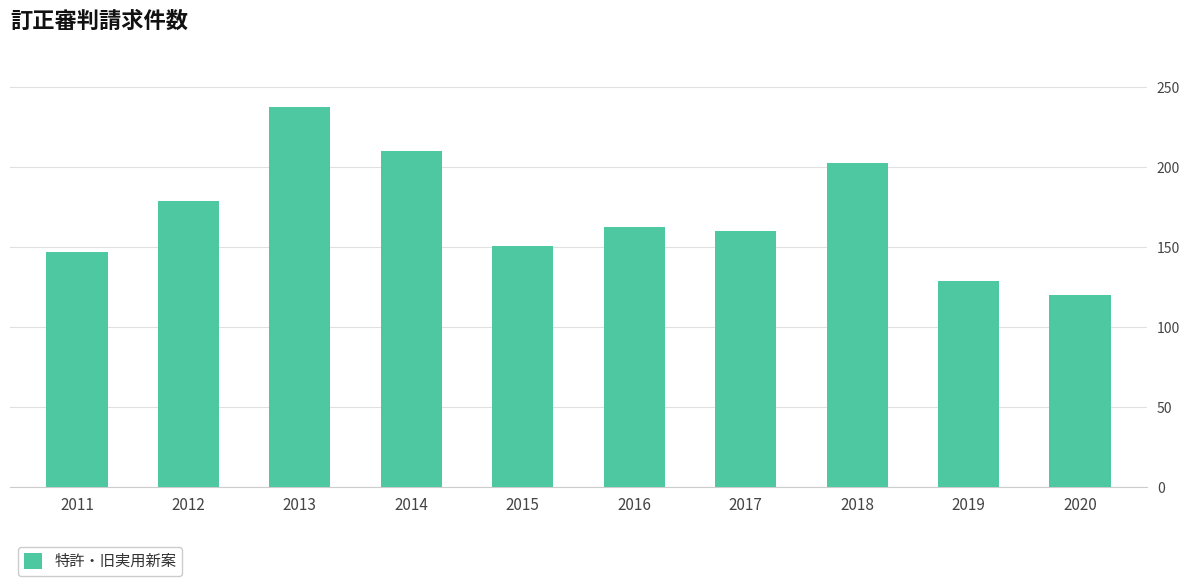

What is the greatest value displayed?

238